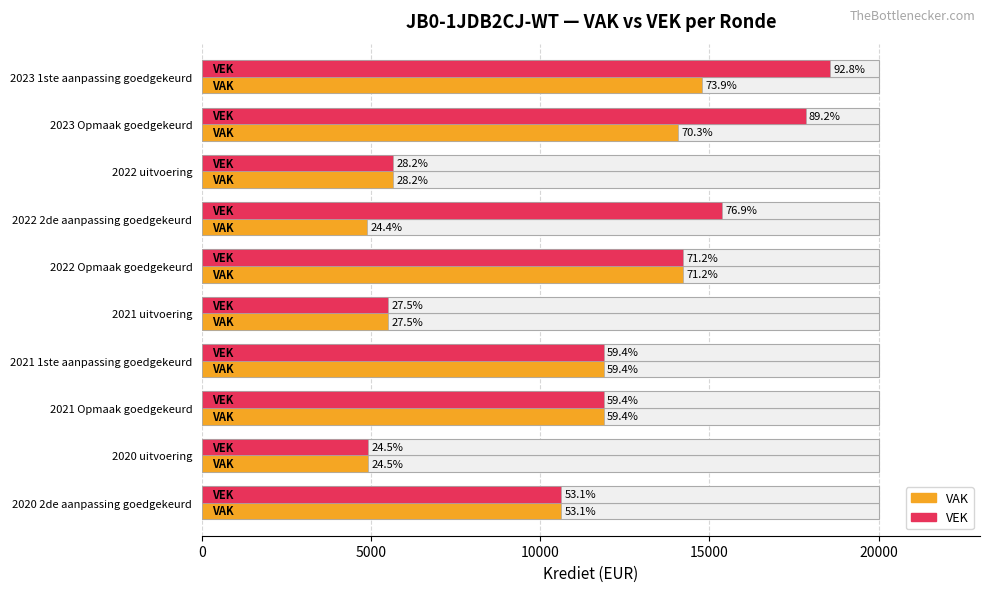

Count the number of categories in the chart.

10